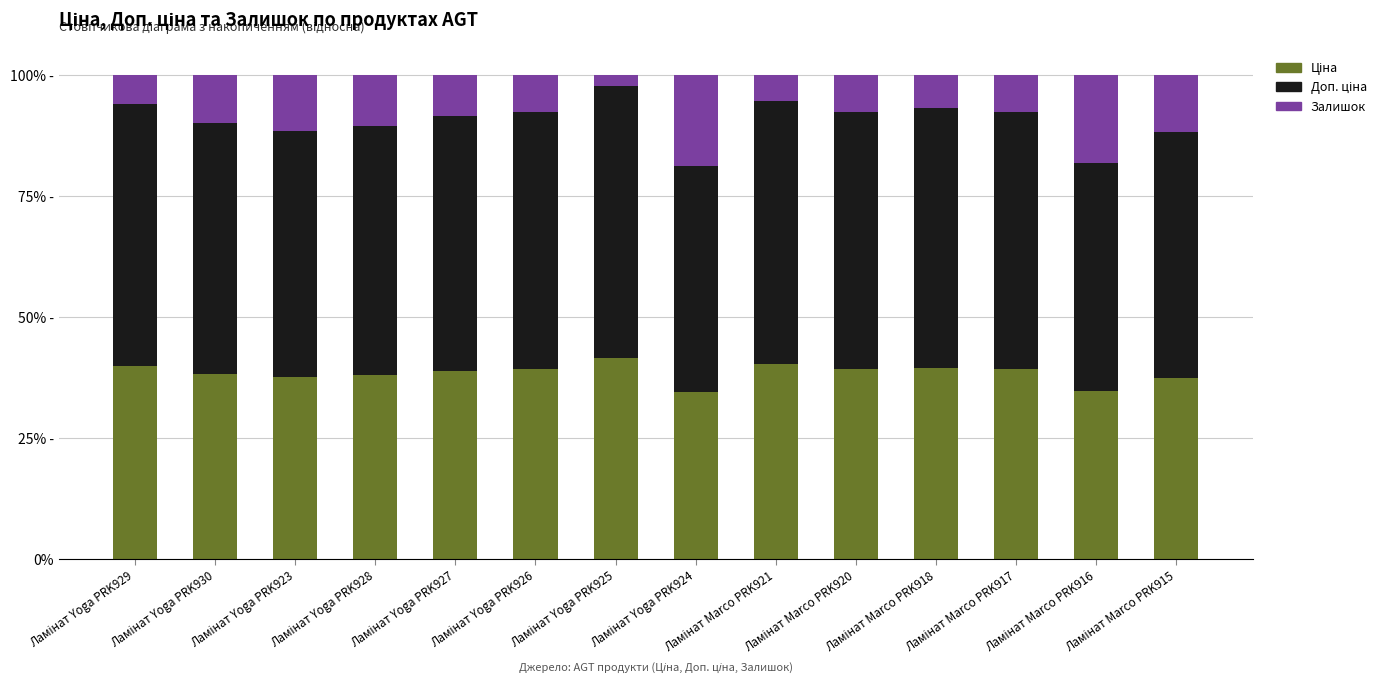

Does the chart contain stacked bars?

Yes